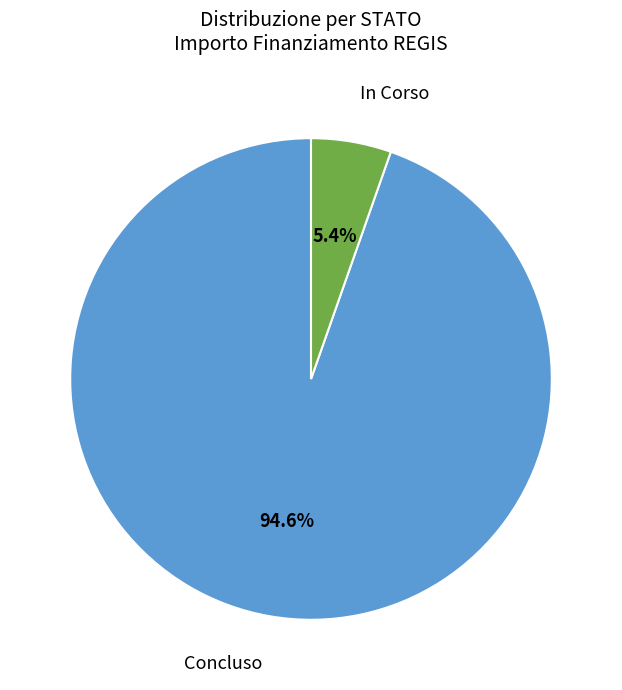

What is the largest slice in the pie chart?

Concluso